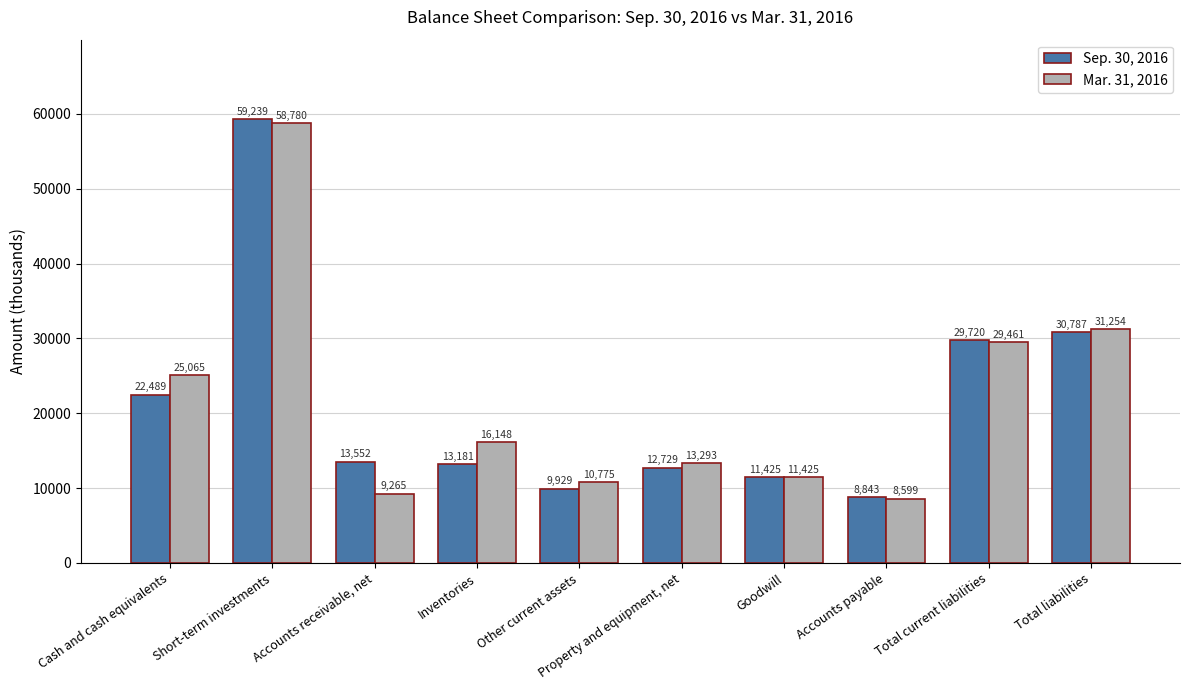

What are all the series names shown in the legend?

Sep. 30, 2016, Mar. 31, 2016